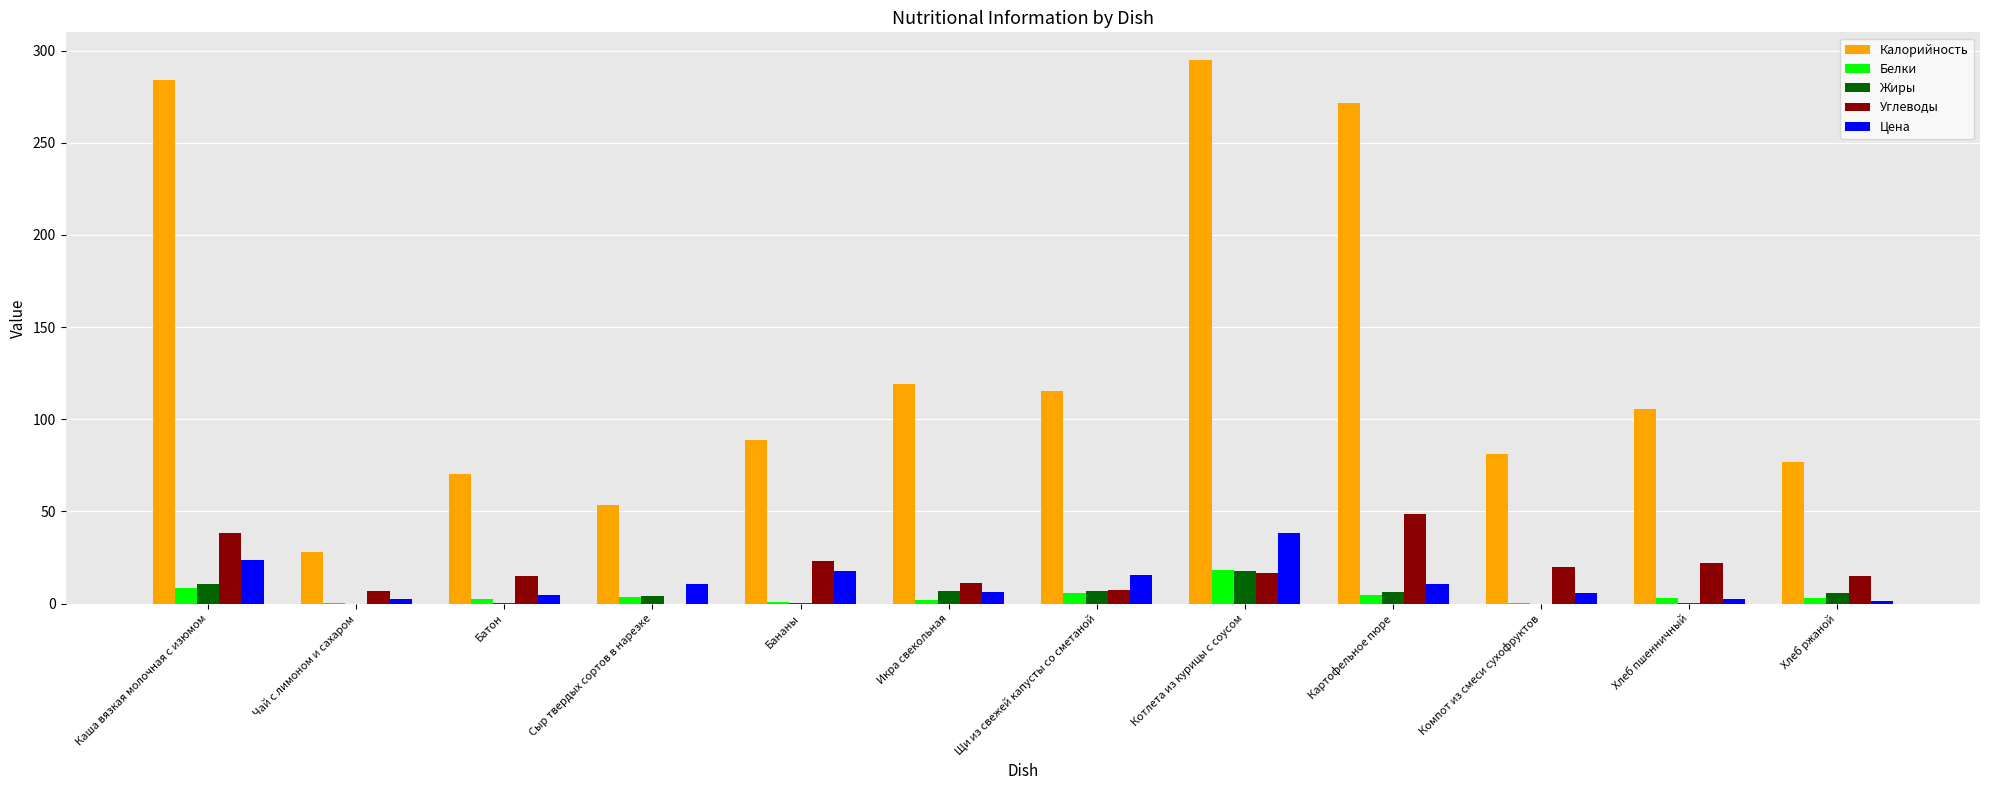

Which series changed the most between Чай с лимоном и сахаром and Батон?

Калорийность